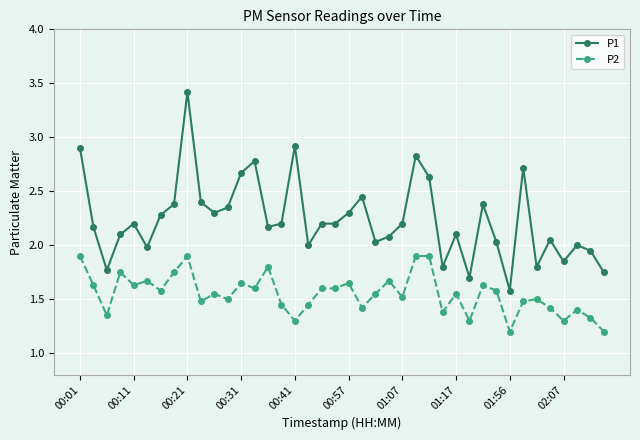

True or false: P1 has more than 1 points higher than both neighbors.

True